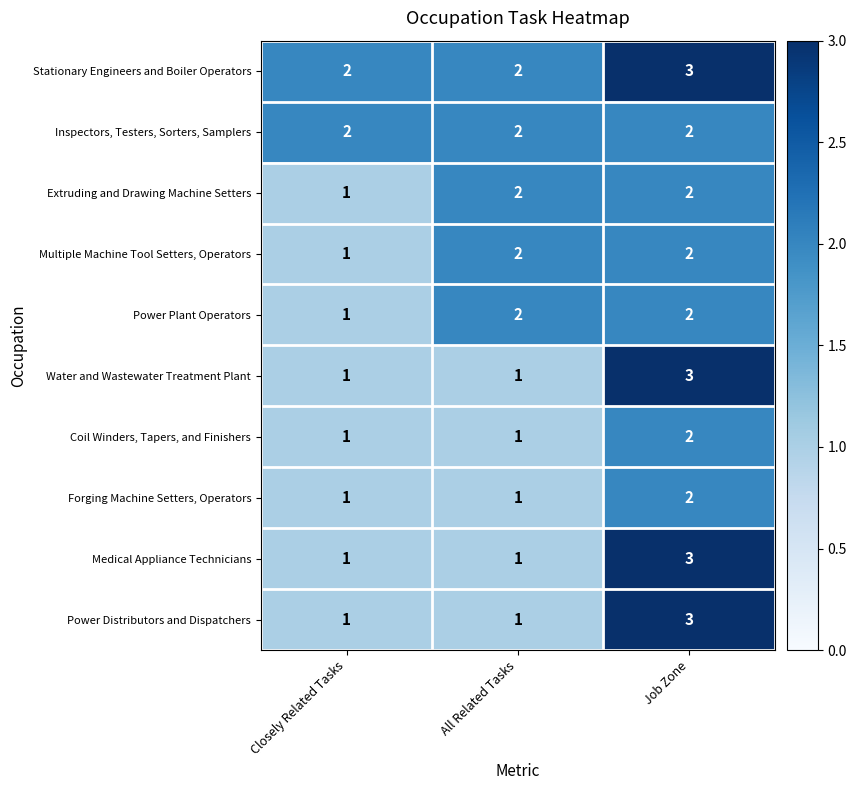

Which label corresponds to the largest value in the chart?

Job Zone